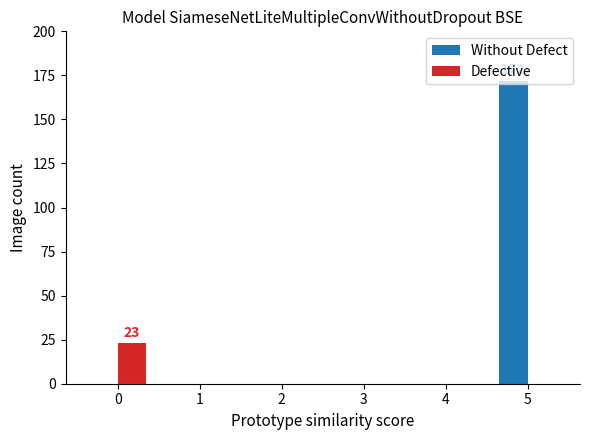

Is the value of Defective at 0 greater than the value of Without Defect at 0?

Yes